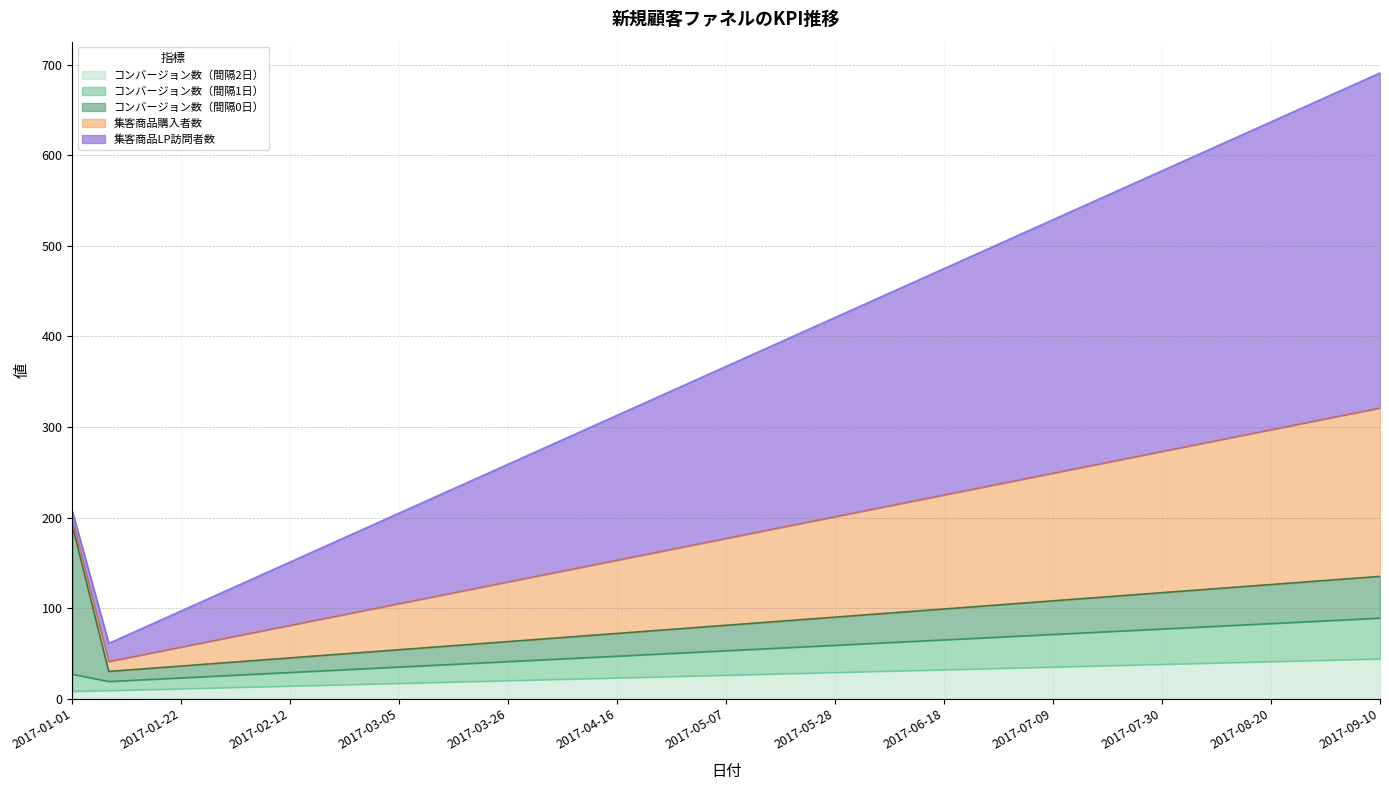

True or false: 集客商品LP訪問者数 and 集客商品購入者数 intersect in this chart.

False